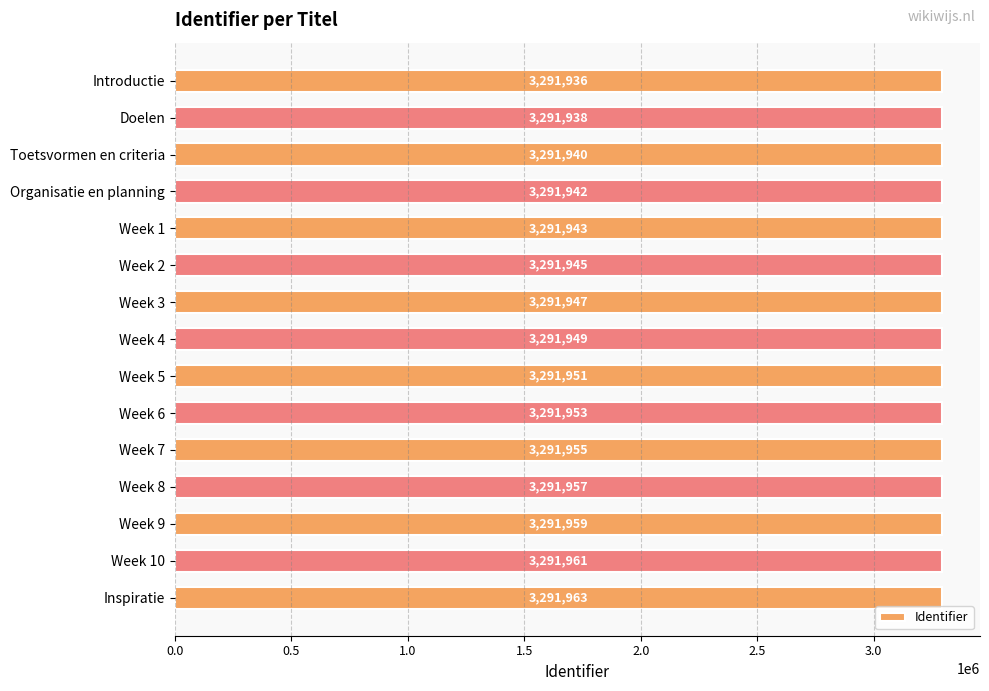

What is the minimum value shown in the chart?

3291936